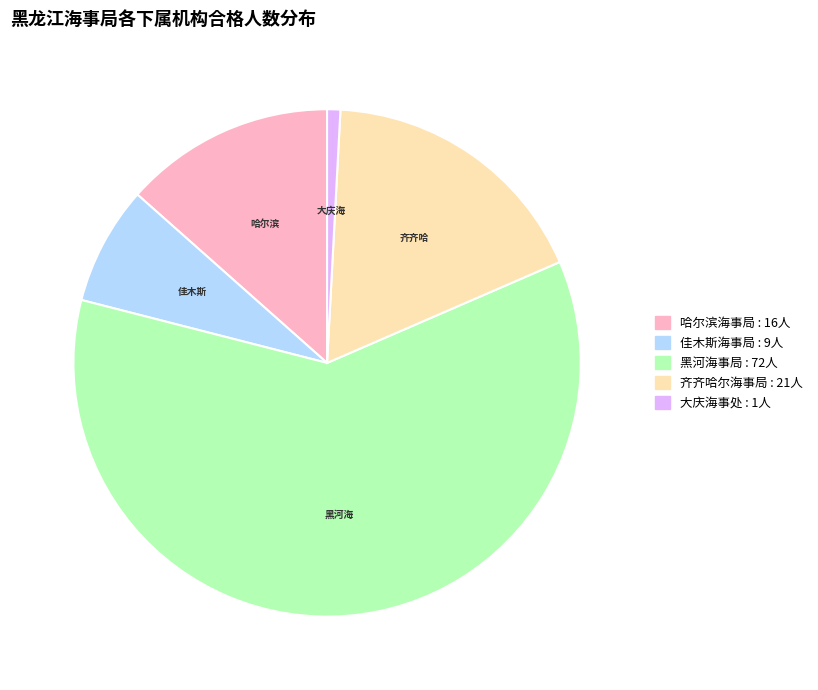

How many slices are in this pie chart?

5